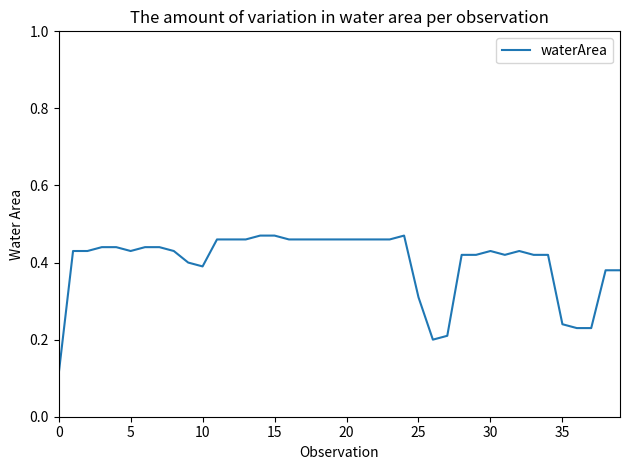

How many values are between 0 and 1?

40